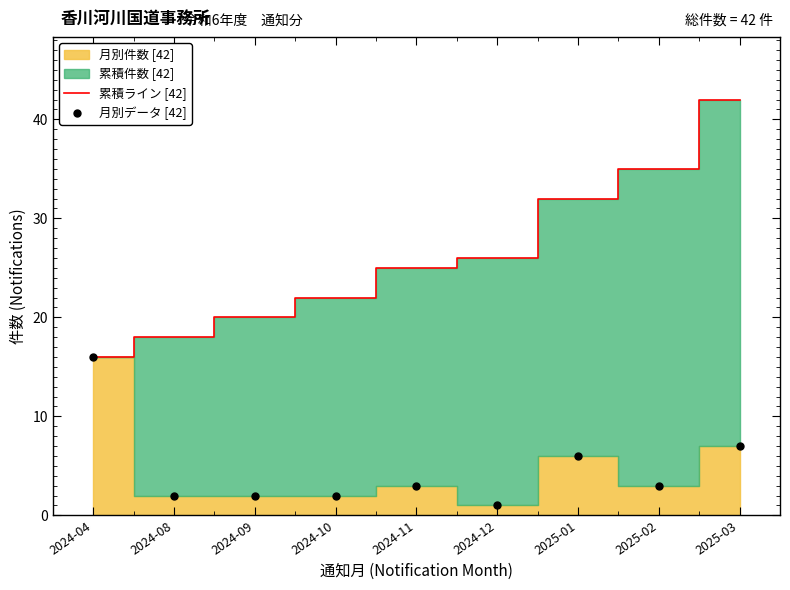

True or false: 累積ライン [42] and 月別データ [42] intersect in this chart.

False